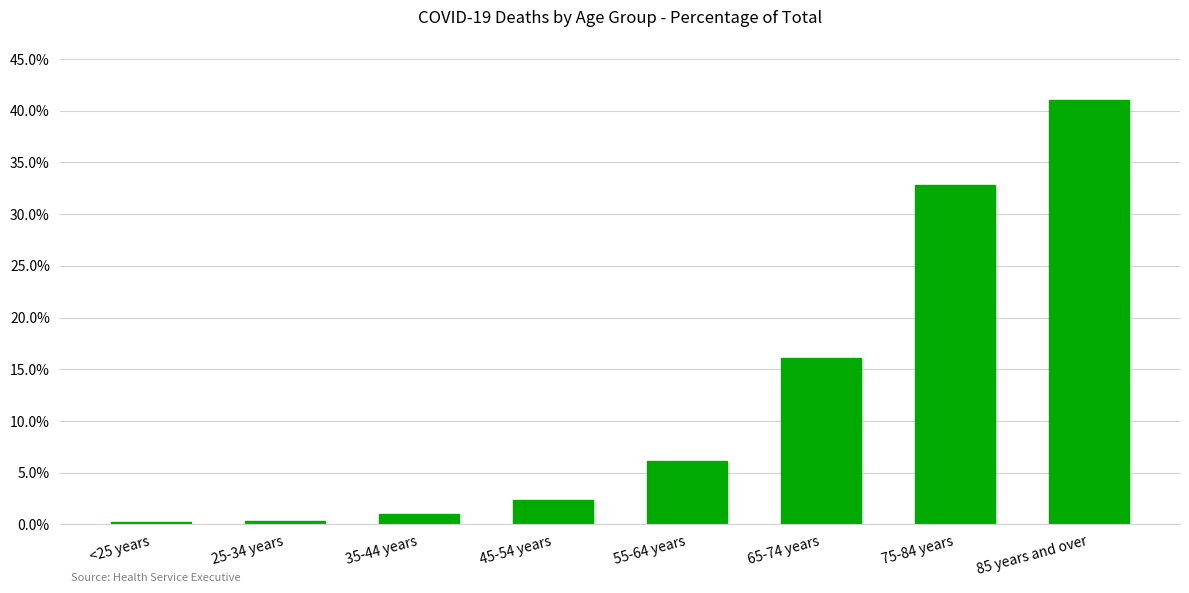

What is the difference between the second highest and minimum values?

32.6